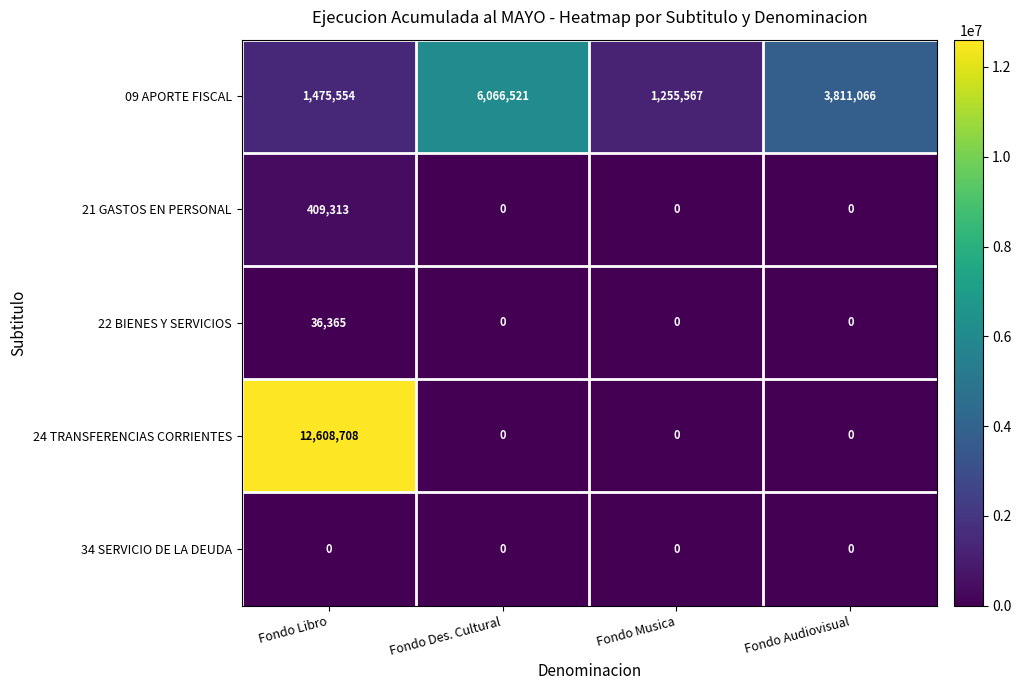

Is it true that 09 APORTE FISCAL equals 1140704 at Fondo Audiovisual?

False